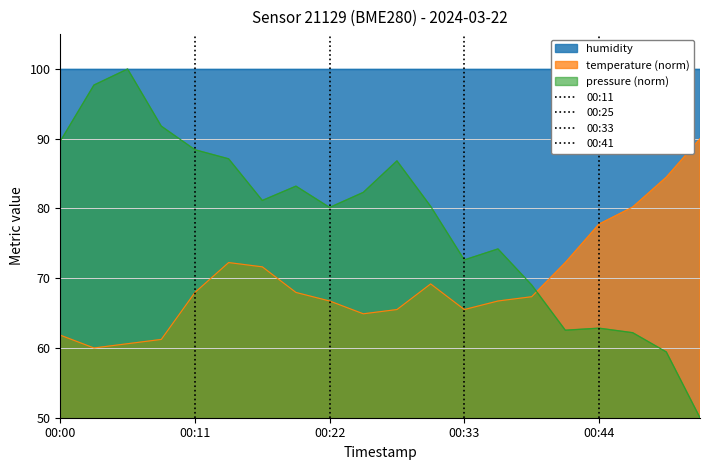

True or false: pressure (norm) and temperature (norm) cross at least once.

True